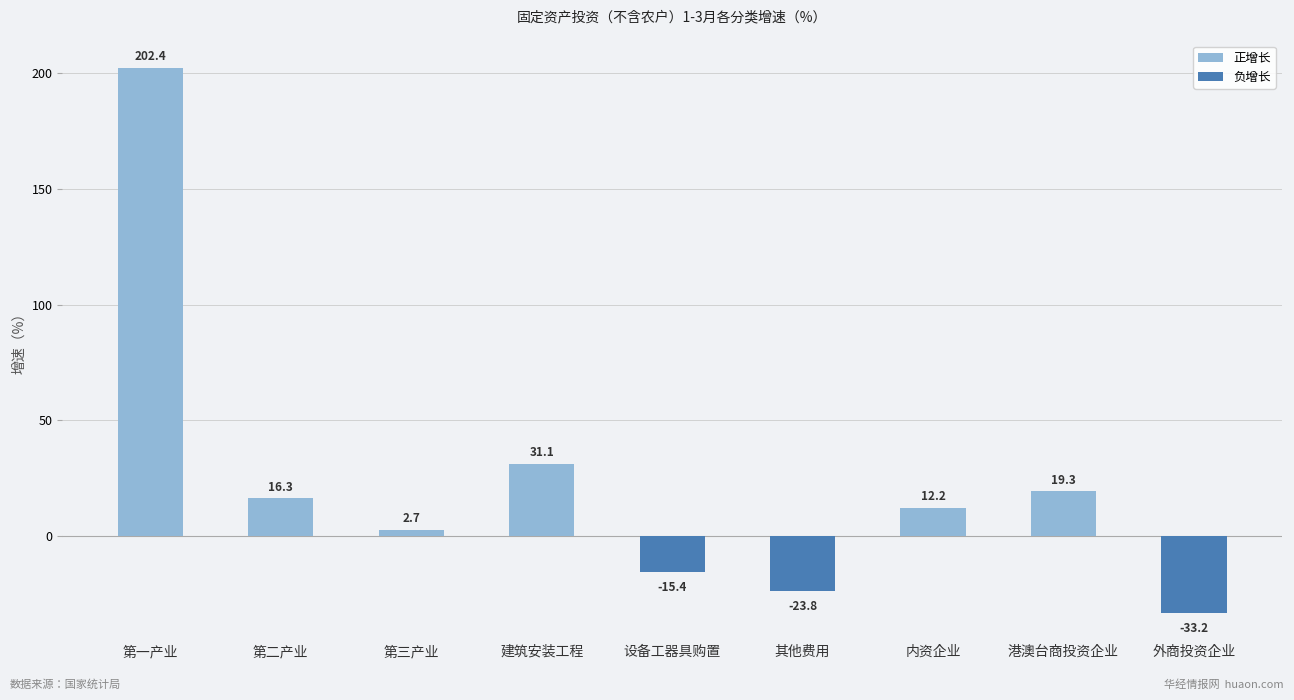

Reading left to right, extract all data points from this chart.

第一产业=202.4	第二产业=16.3	第三产业=2.7	建筑安装工程=31.1	设备工器具购置=-15.4	其他费用=-23.8	内资企业=12.2	港澳台商投资企业=19.3	外商投资企业=-33.2